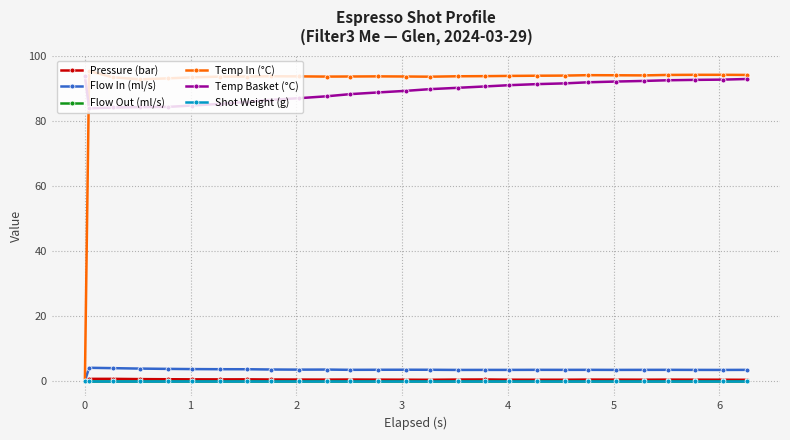

What is the difference between the maximum and minimum values in the Pressure (bar) series?

0.6